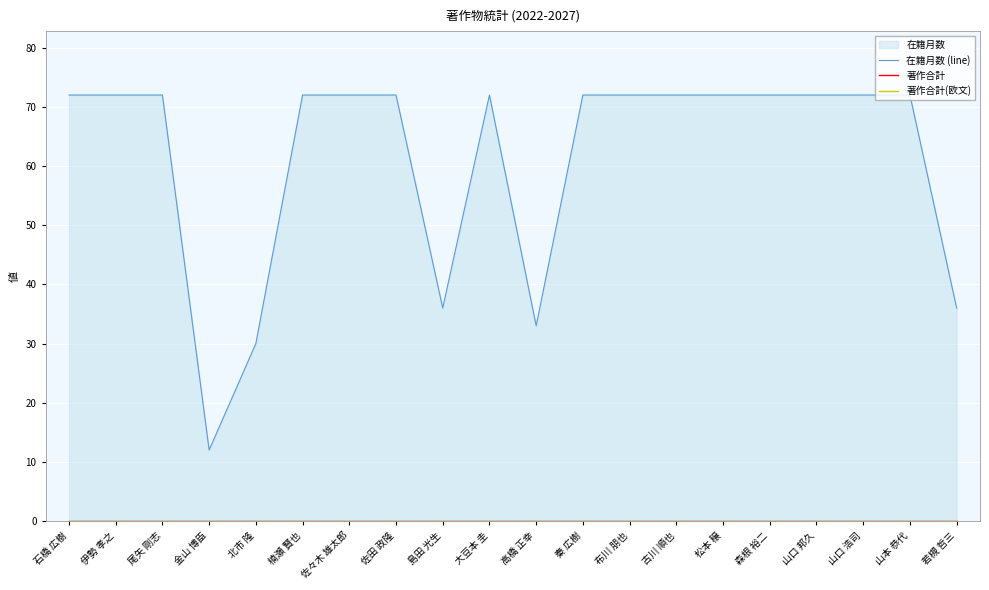

What is the spread (max minus min) of values at 山本 恭代?

72